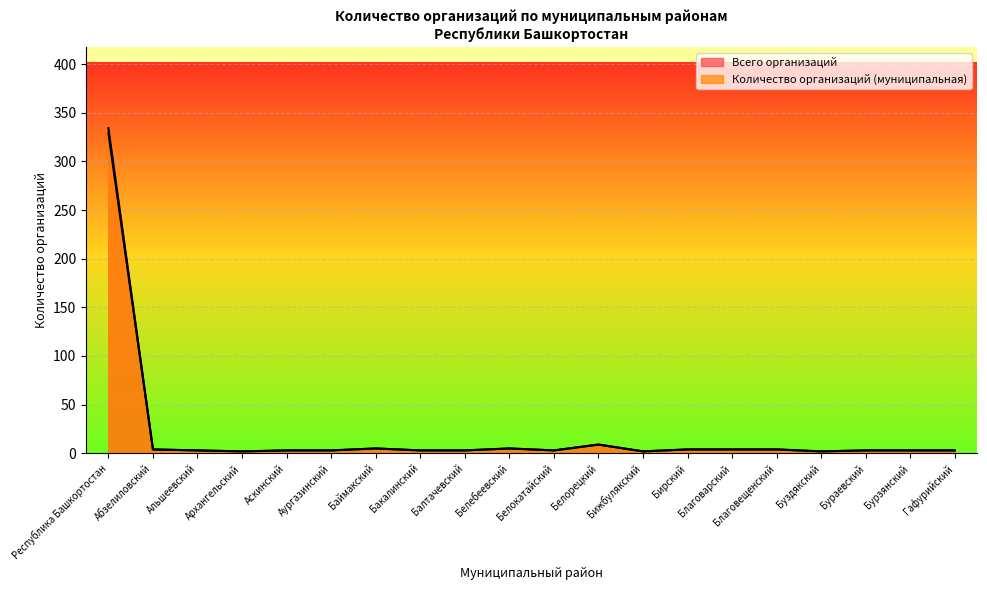

Rank the series at Благовещенский from lowest to highest value.

Количество организаций (муниципальная), Всего организаций